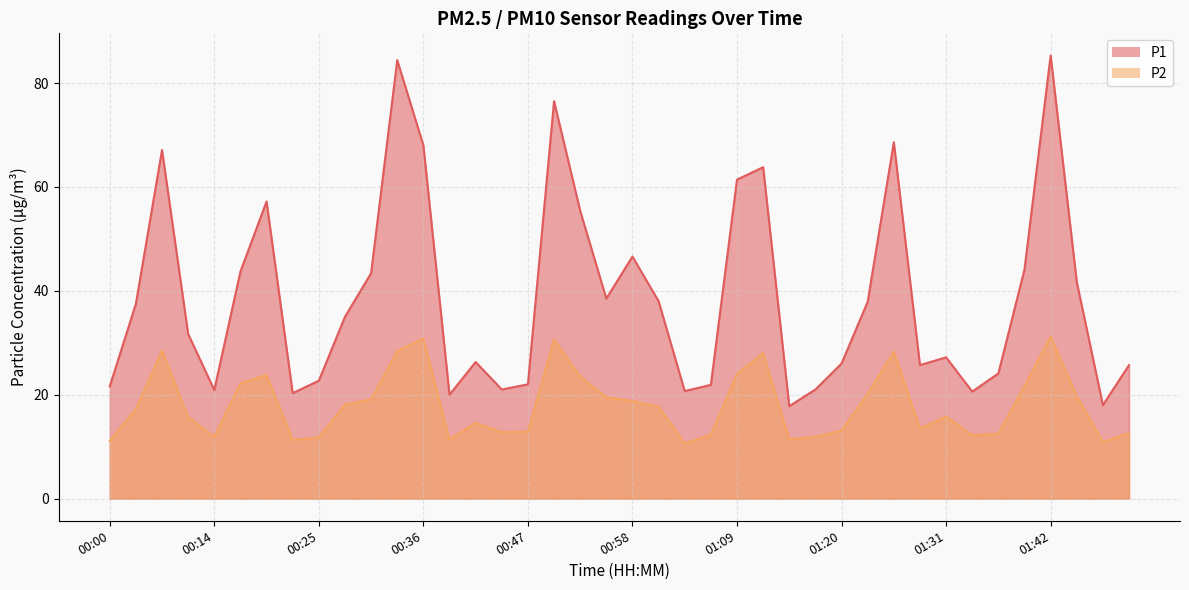

What is the difference between the P2 values at 01:06 and 00:41?

2.3